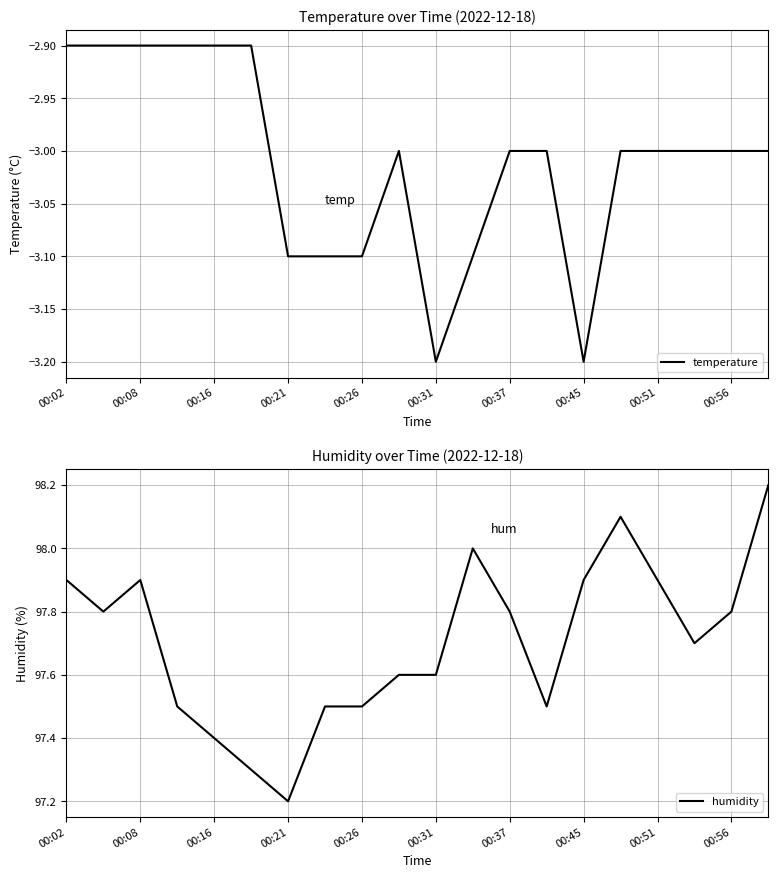

What is the spread (max minus min) of values at 15?

101.1